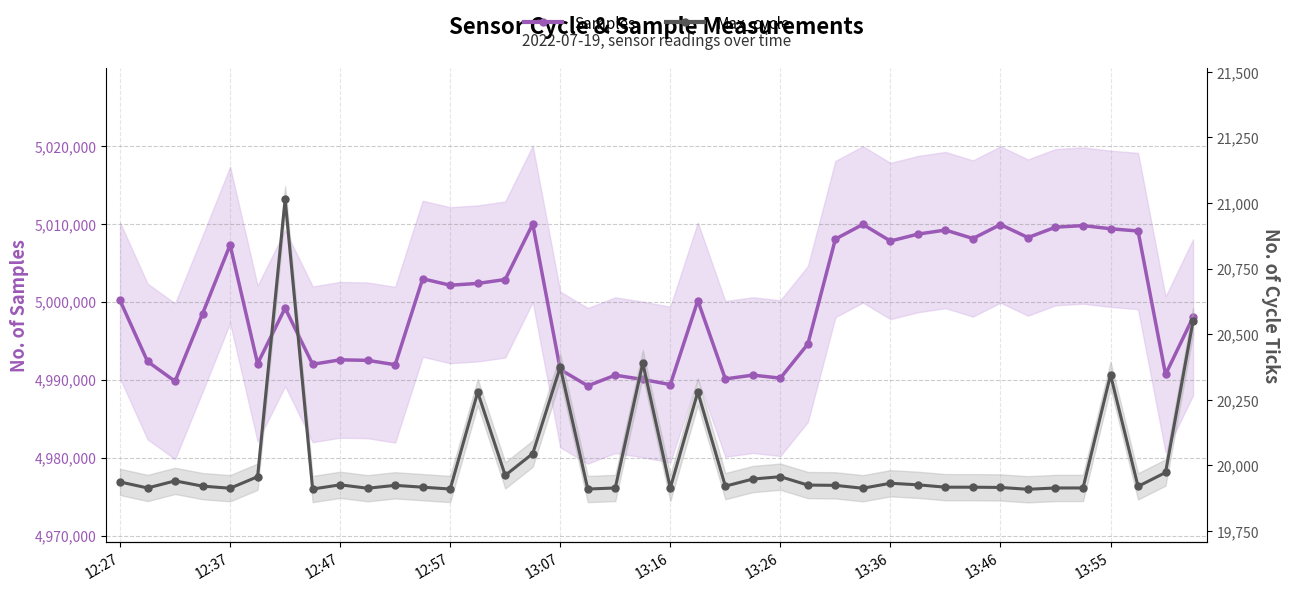

The value of Samples at 34 is 5009549. True or false?

True